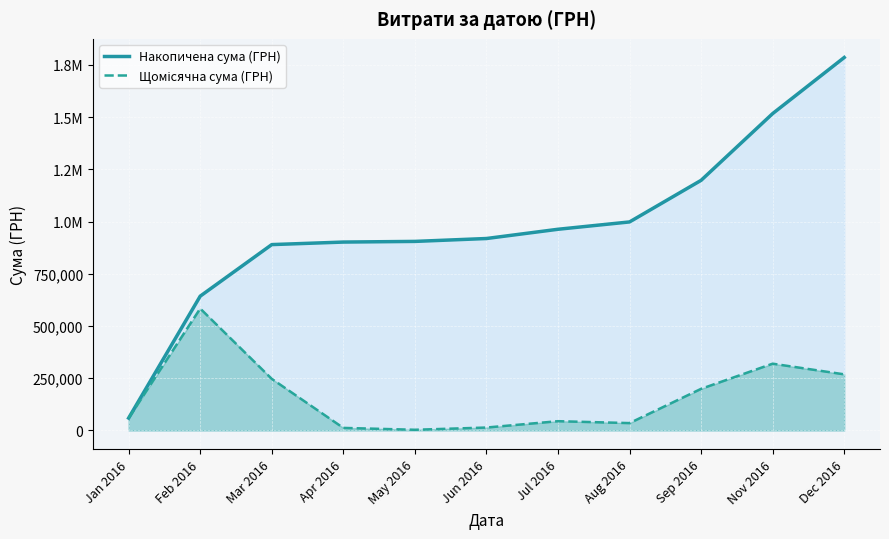

List the labels in order of Накопичена сума (ГРН) value, smallest first.

Jan 2016, Feb 2016, Mar 2016, Apr 2016, May 2016, Jun 2016, Jul 2016, Aug 2016, Sep 2016, Nov 2016, Dec 2016